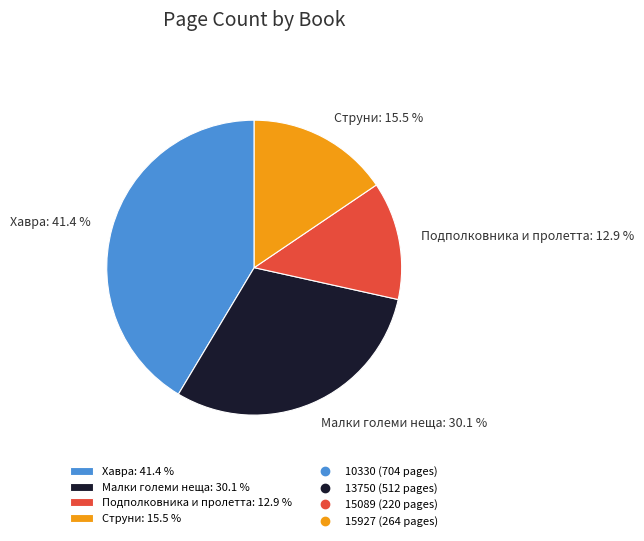

What is the largest slice in the pie chart?

Хавра: 41.4 %